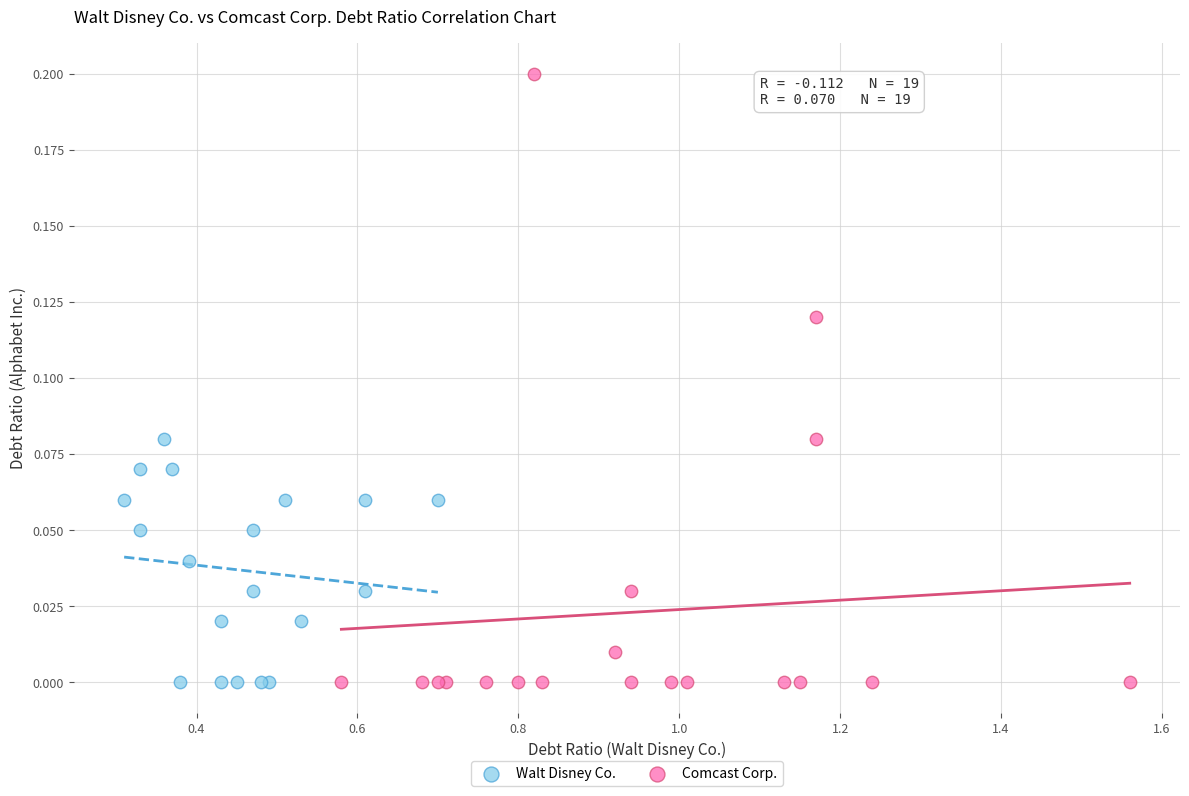

Which series contains the highest Y value?

Comcast Corp.